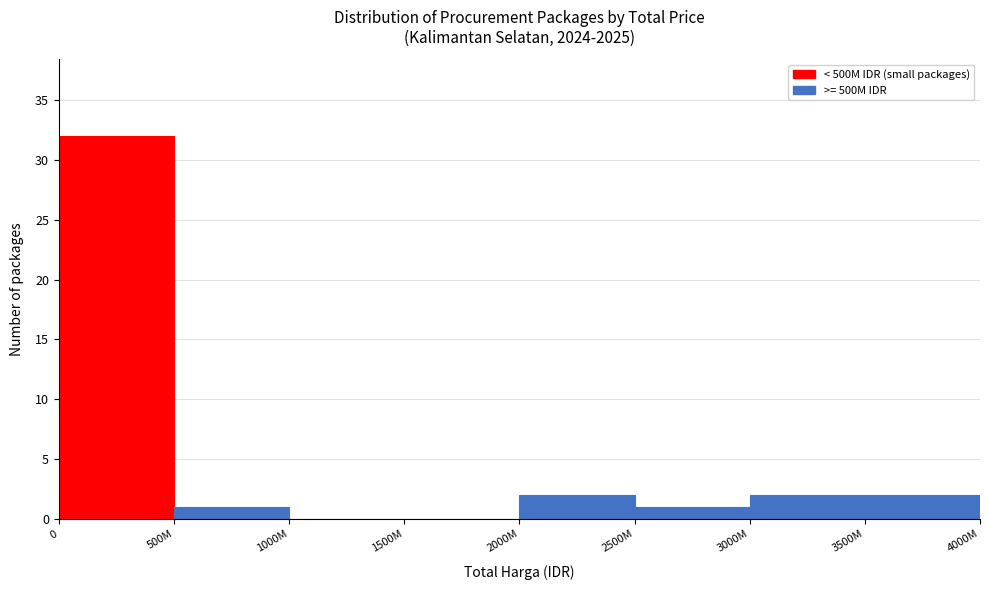

Reading right to left, transcribe all the data shown in this chart.

3500M=2	3000M=2	2500M=1	2000M=2	1500M=0	1000M=0	500M=1	0=32